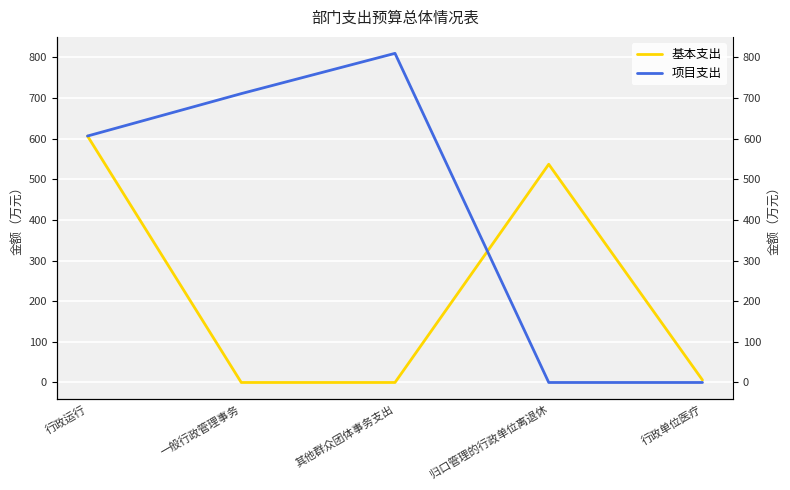

Rank the series by their average value, from highest to lowest.

项目支出, 基本支出